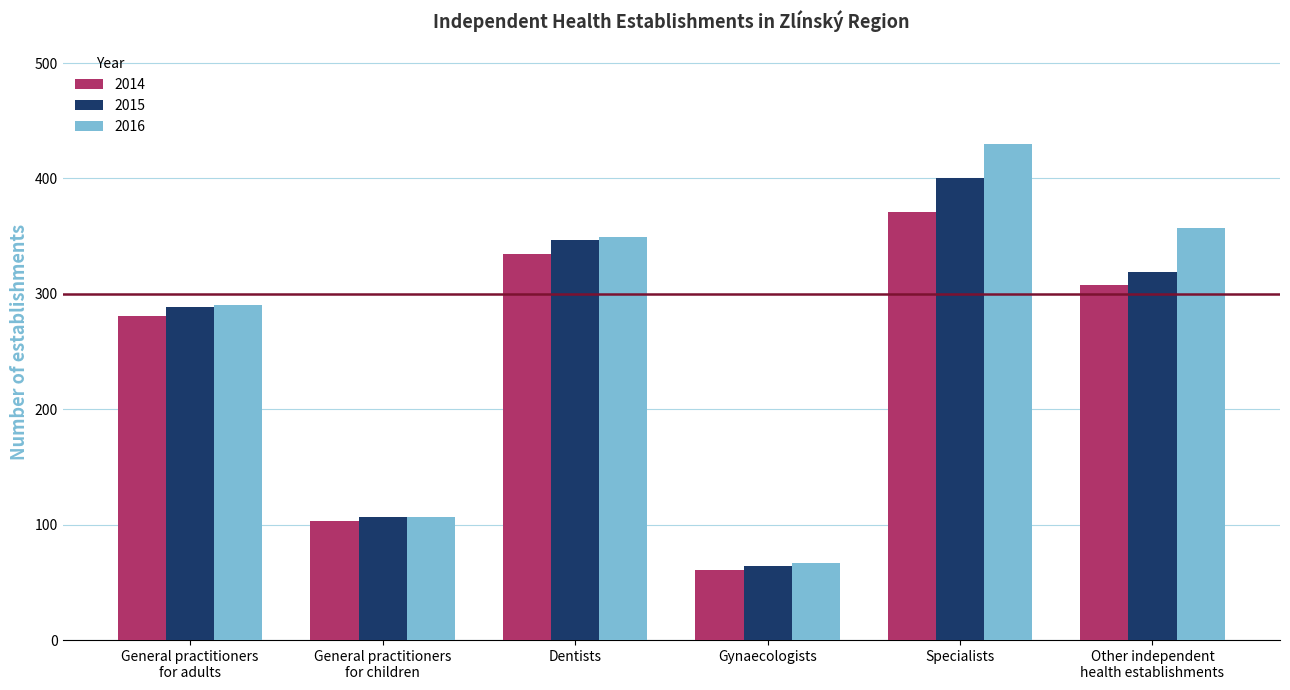

Which series has the widest spread of values?

2016